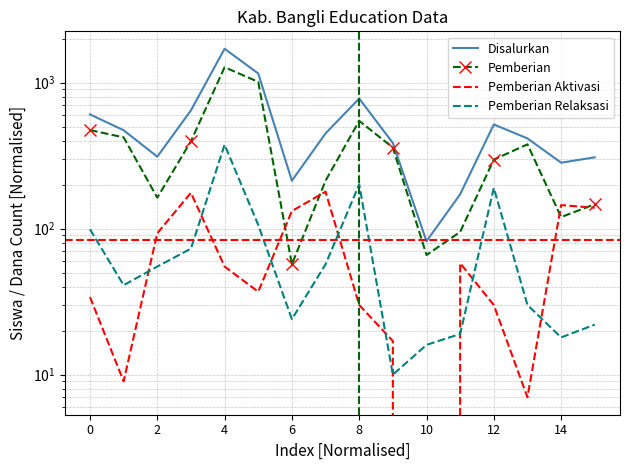

In Pemberian Aktivasi, how many points are higher than both neighbors (excluding endpoints)?

4